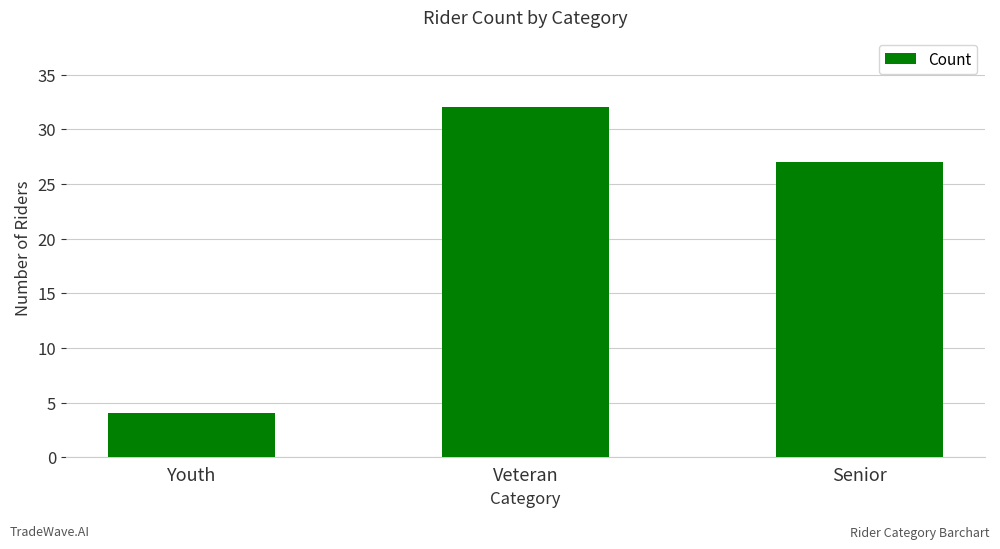

True or false: the data shows 7 at Youth.

False